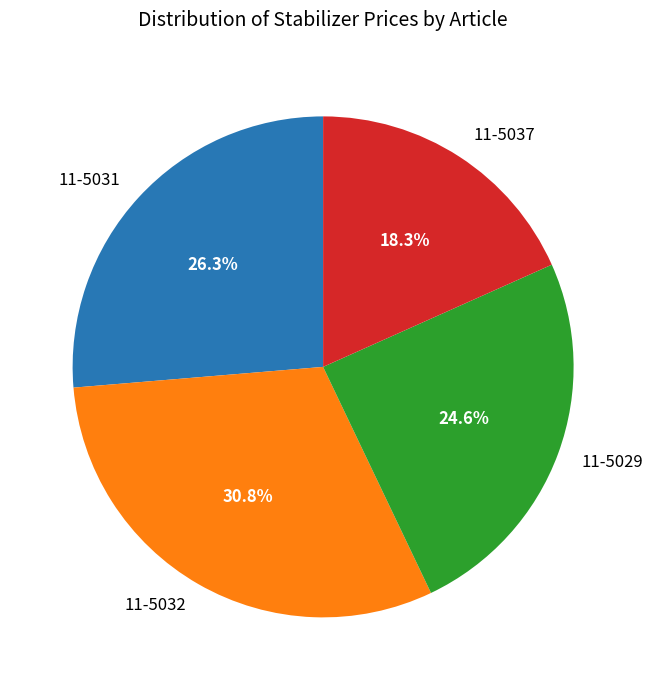

Is 11-5031 the majority of the pie?

No